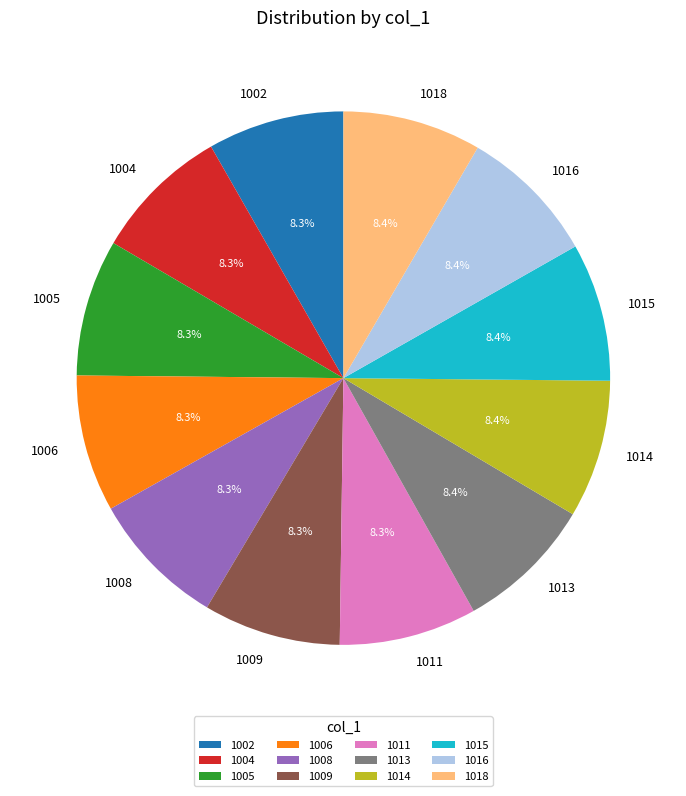

To the nearest percent, what is the combined percentage of 1009 and 1005?

17%